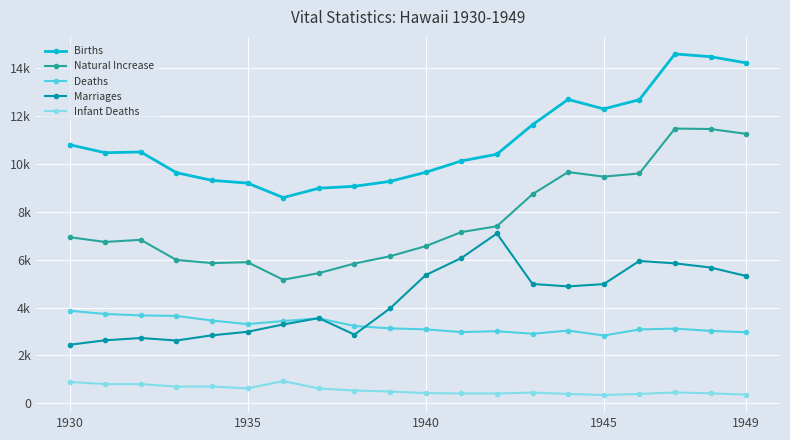

Does the chart have visible grid lines?

Yes